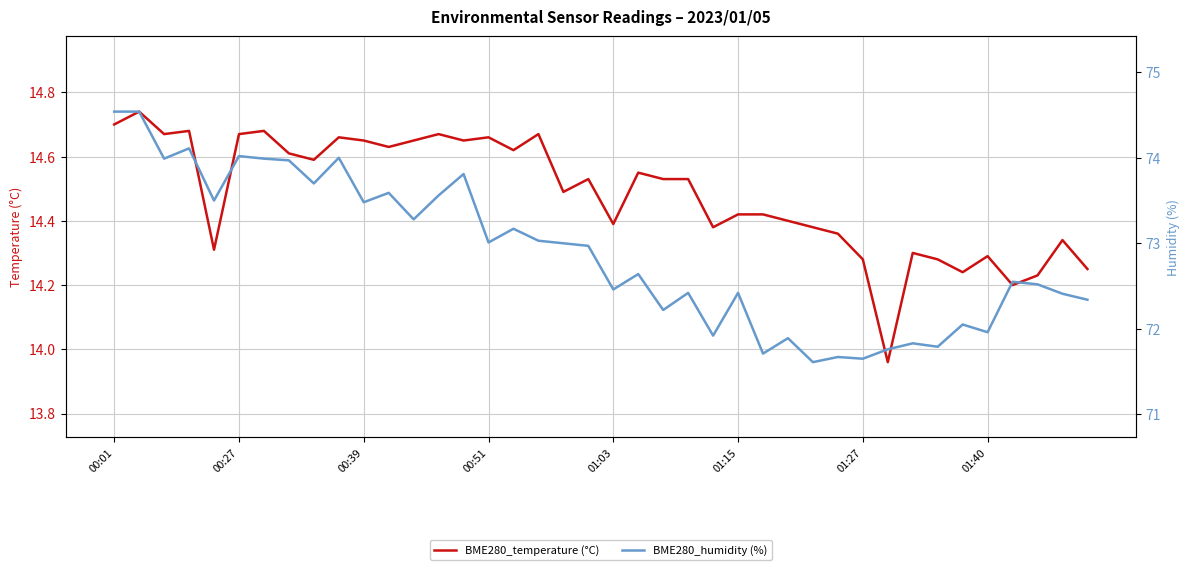

Is it true that BME280_humidity (%) equals 103.5 at 26?

False